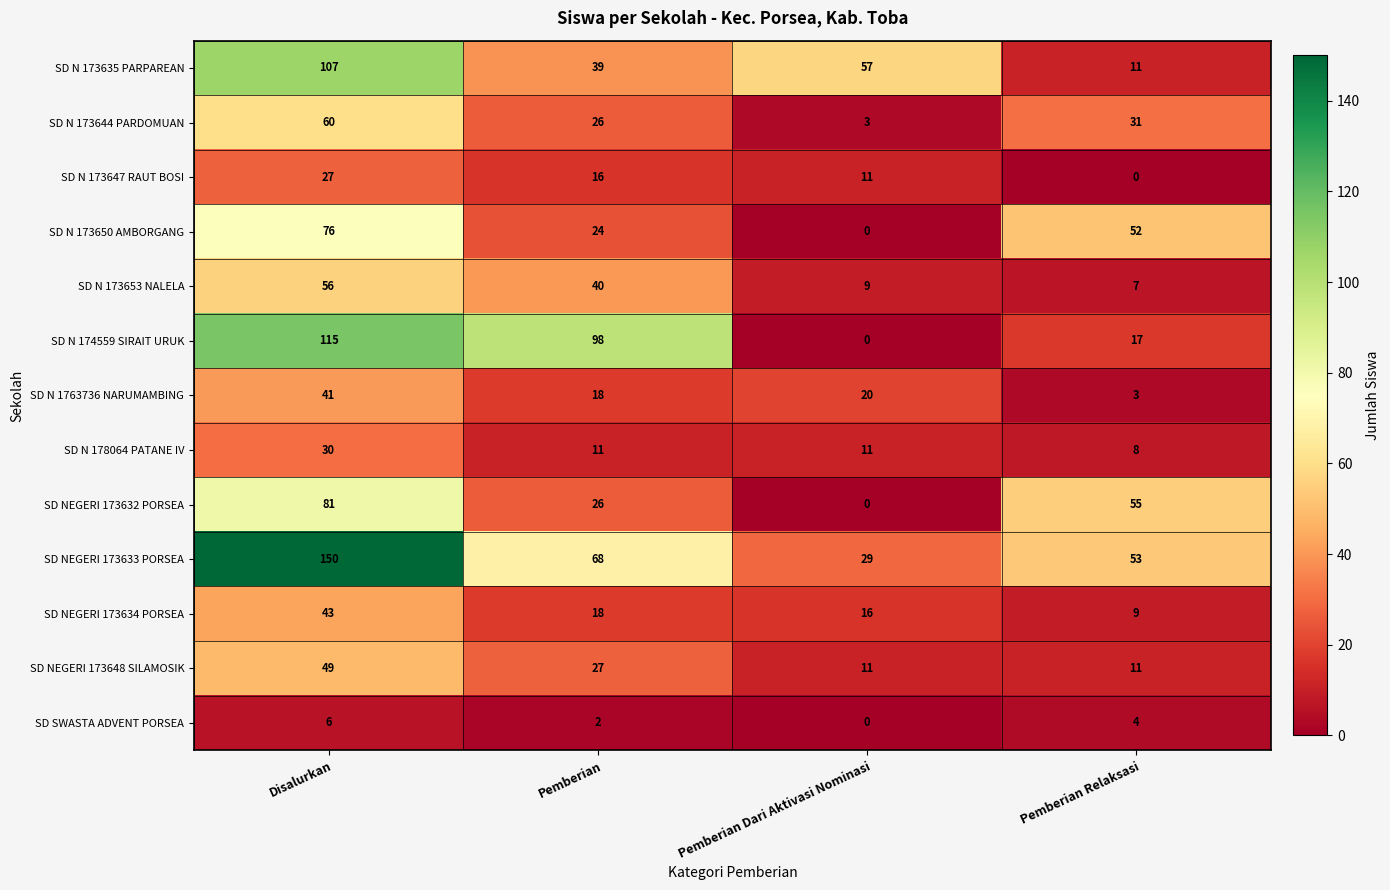

Which series has the largest total across all categories?

SD NEGERI 173633 PORSEA